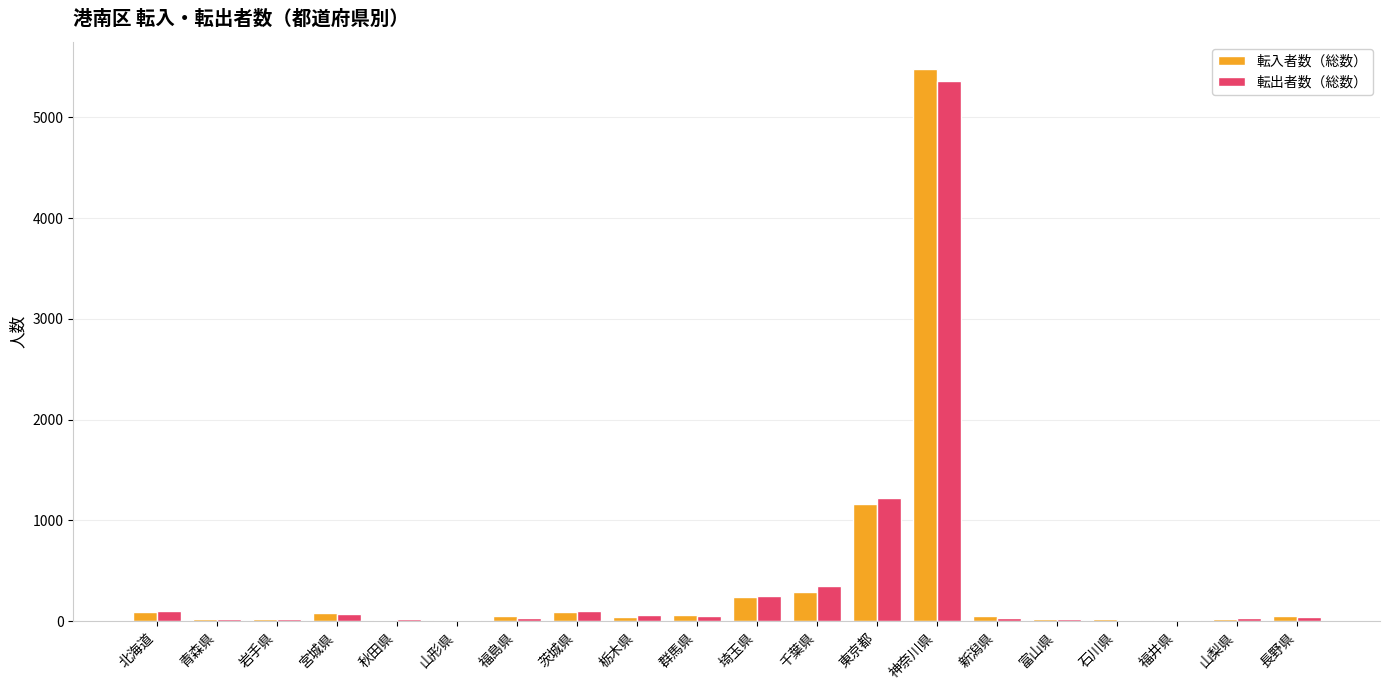

What is the total value across all series at 福井県?

17